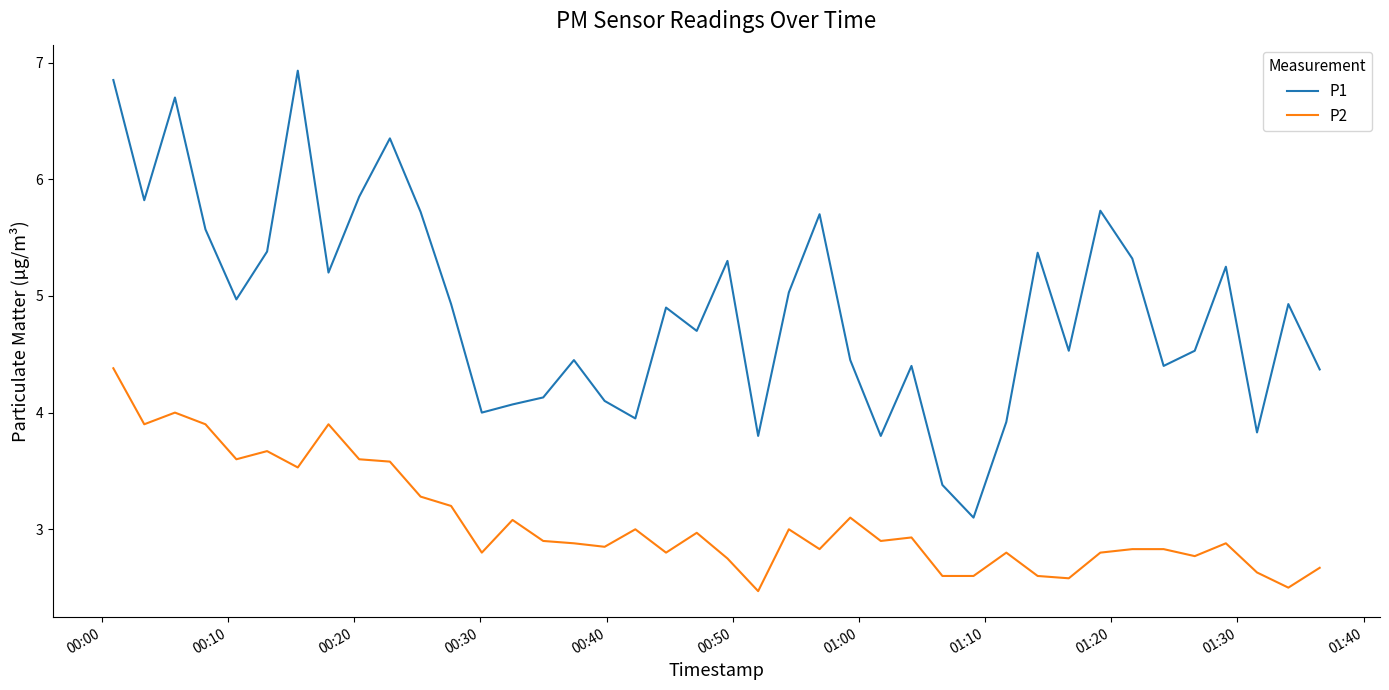

Is this an area chart (filled region under the line)?

No